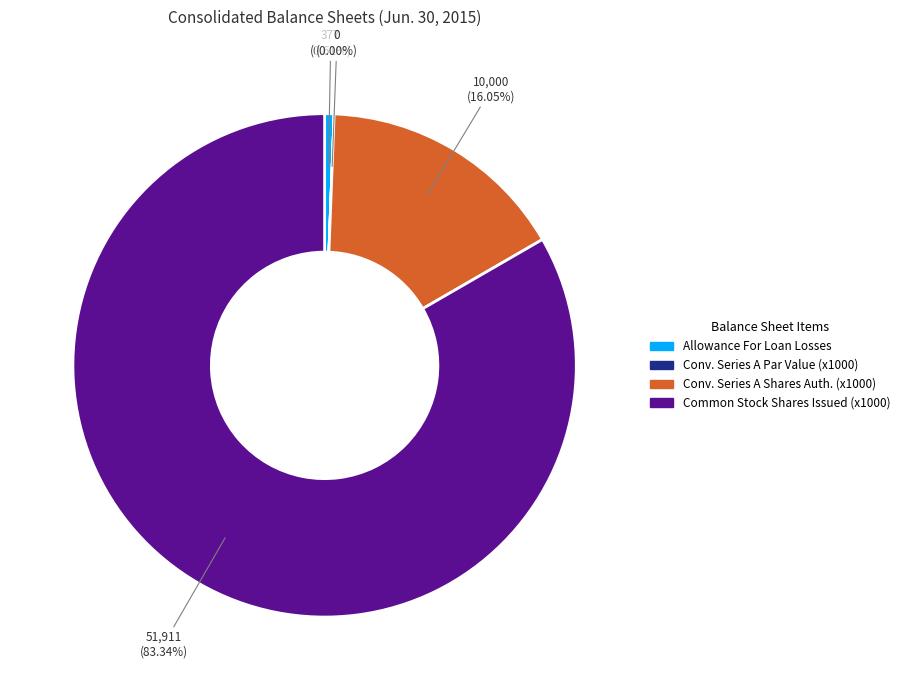

What percentage is the Allowance For Loan Losses slice, to the nearest percent?

1%